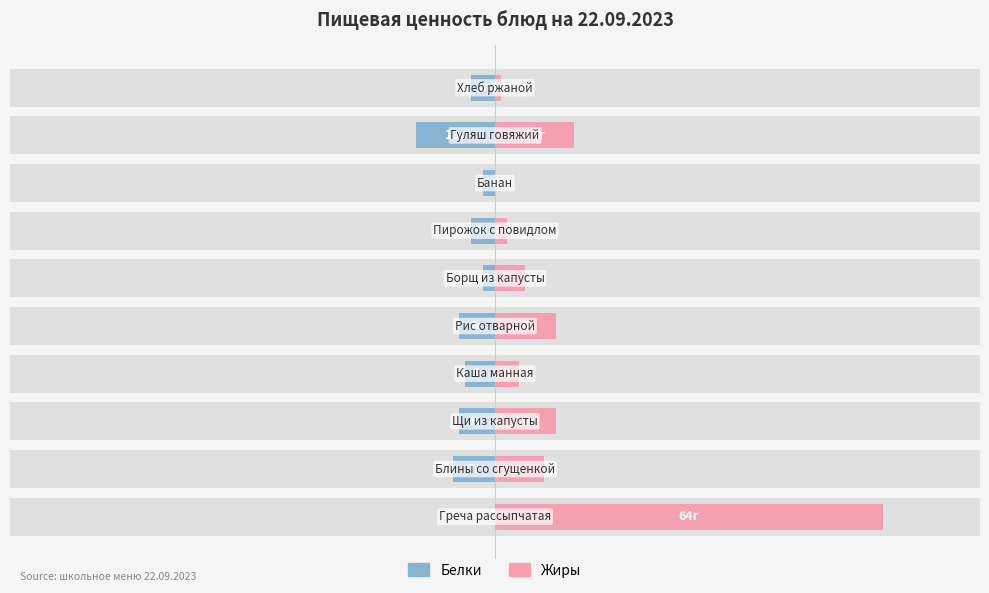

Is it true that Белки equals 4 at 6?

True